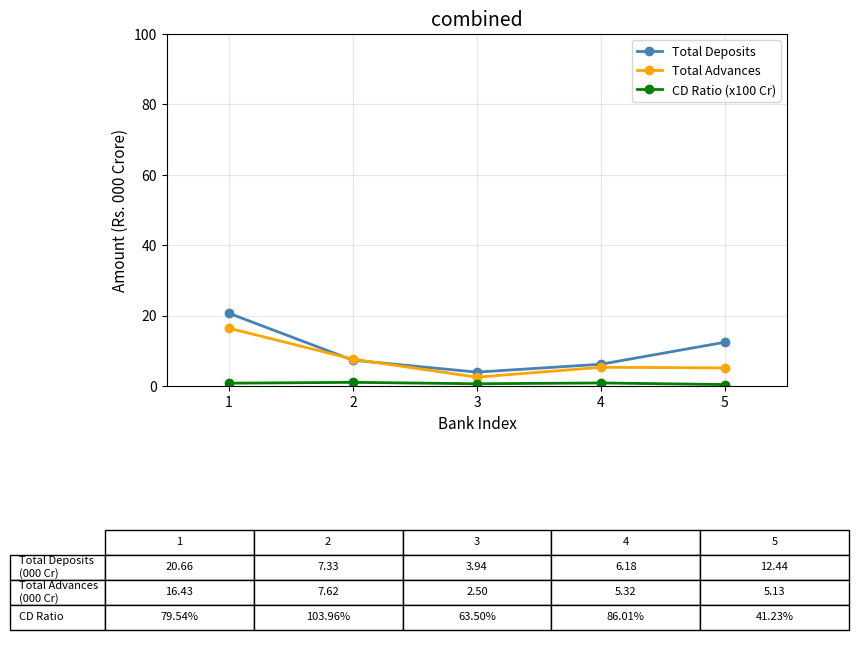

Which category has the highest value in the Total Advances series?

1